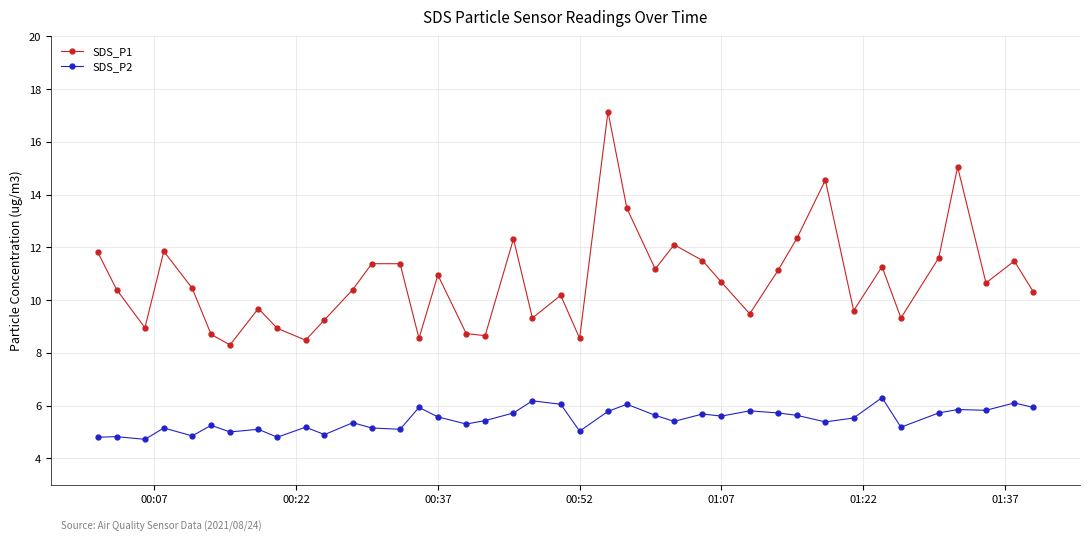

True or false: SDS_P1 and SDS_P2 intersect in this chart.

False